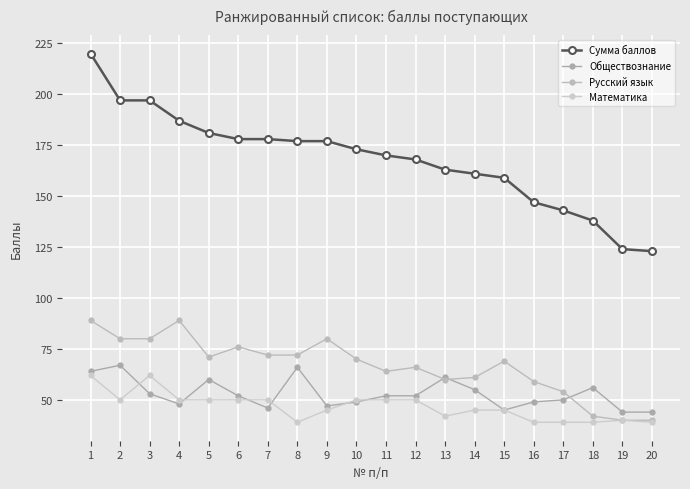

Where is Русский язык nearest to the value 64?

11